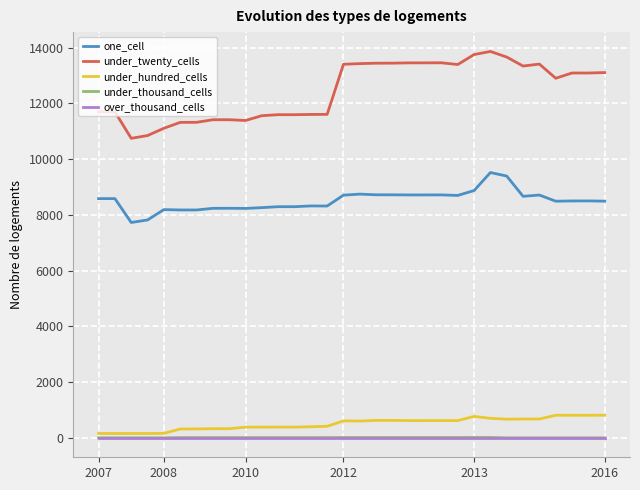

True or false: under_hundred_cells and over_thousand_cells intersect in this chart.

False